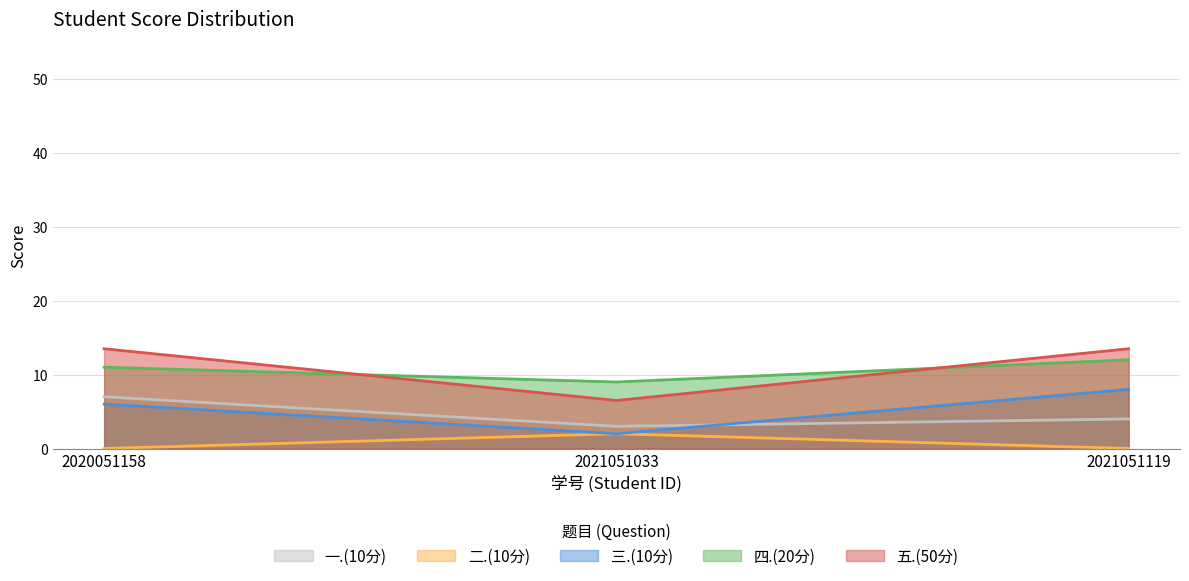

What is the spread (max minus min) of values at 2021051033?

7.0